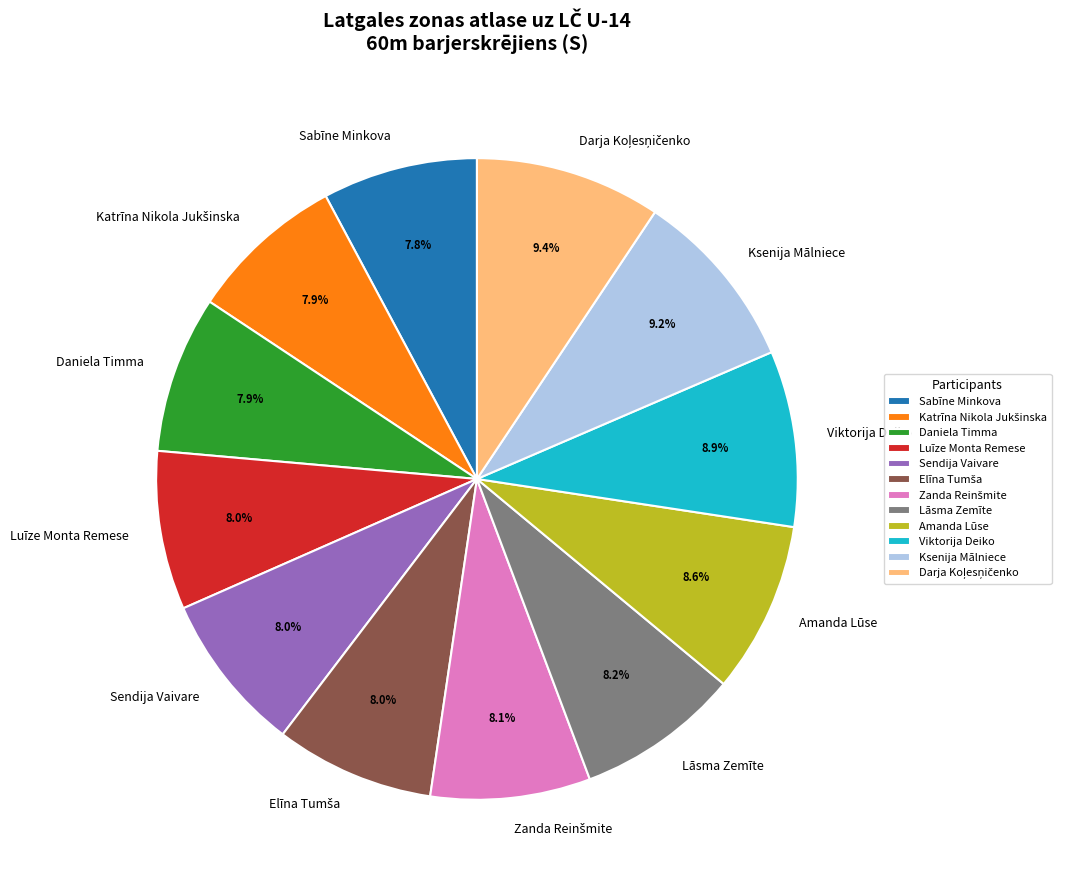

The Sabīne Minkova slice represents 17% of the pie. True or false?

False